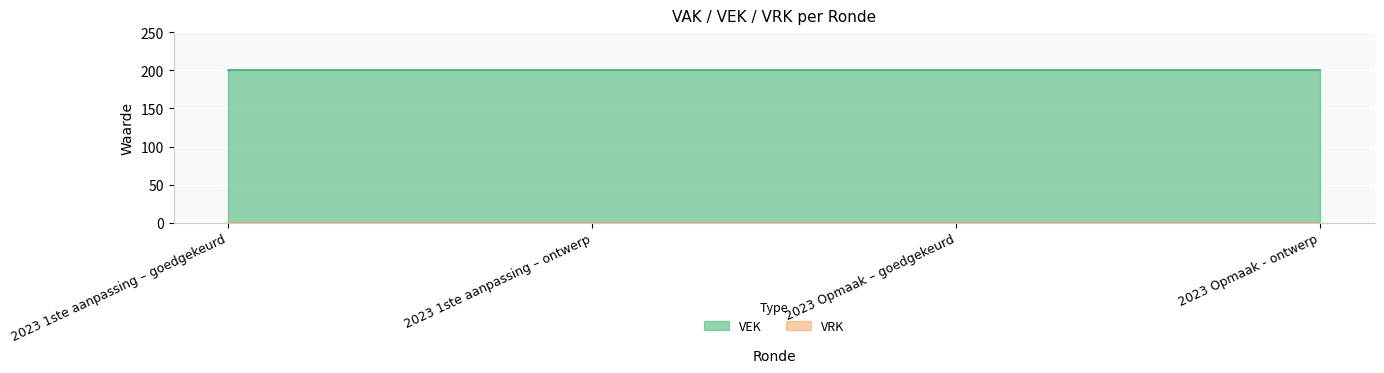

Reading left to right, extract all data points from this chart.

VEK: 2023 1ste aanpassing – goedgekeurd=200	2023 1ste aanpassing – ontwerp=200	2023 Opmaak – goedgekeurd=200	2023 Opmaak - ontwerp=200
VRK: 2023 1ste aanpassing – goedgekeurd=0	2023 1ste aanpassing – ontwerp=0	2023 Opmaak – goedgekeurd=0	2023 Opmaak - ontwerp=0